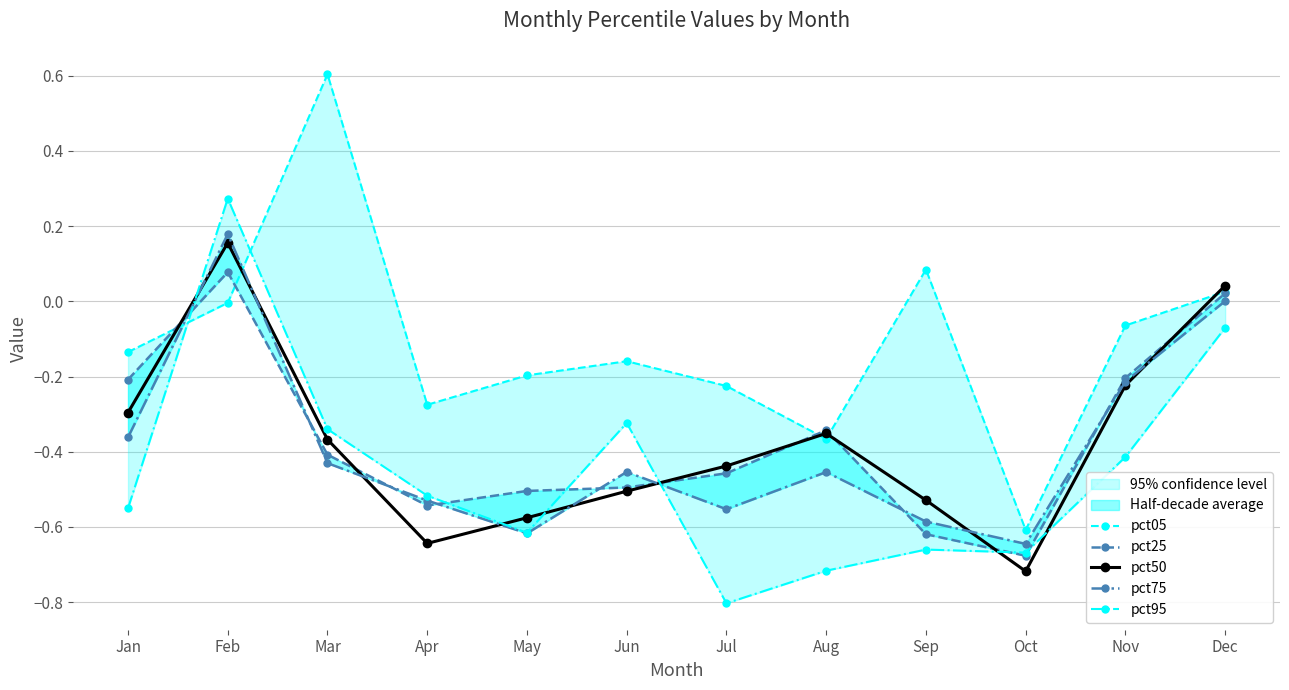

What is the difference between the highest and lowest values at Jun?

0.3